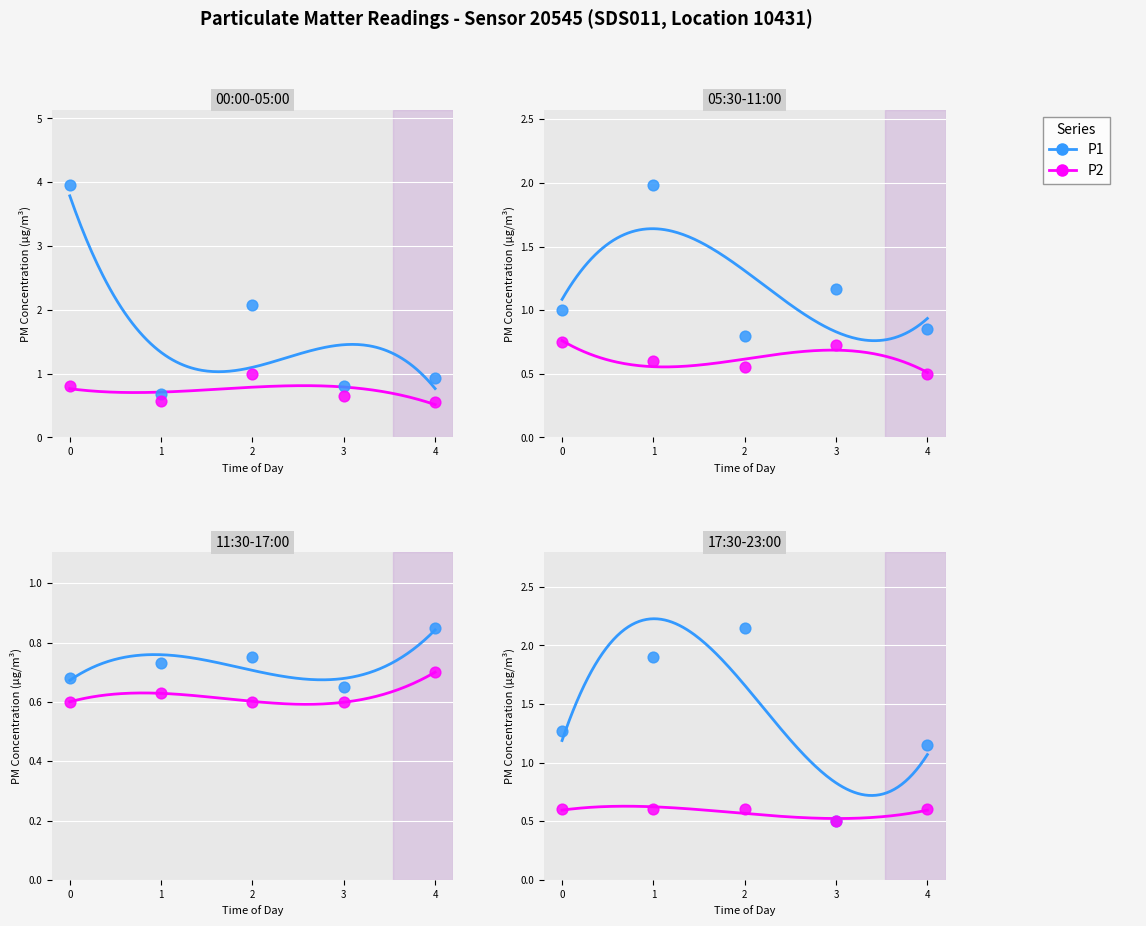

Which series reaches the minimum Y coordinate?

P1